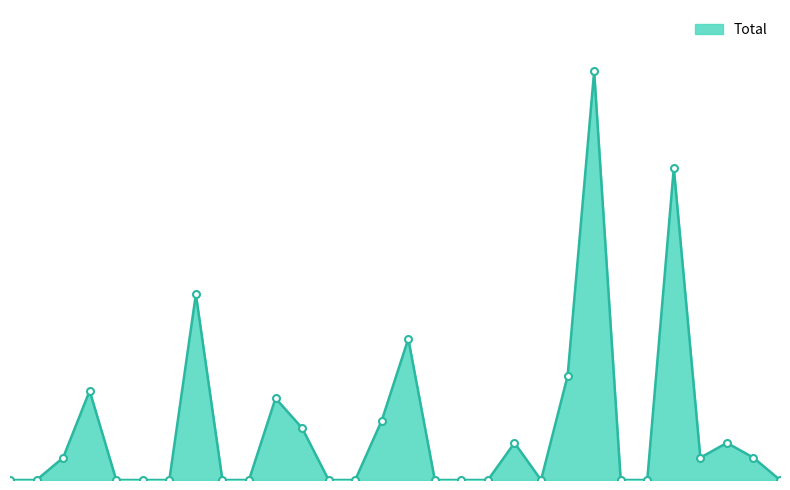

Reading left to right, transcribe all the data shown in this chart.

0	0	3	12	0	0	0	25	0	0	11	7	0	0	8	19	0	0	0	5	0	14	55	0	0	42	3	5	3	0